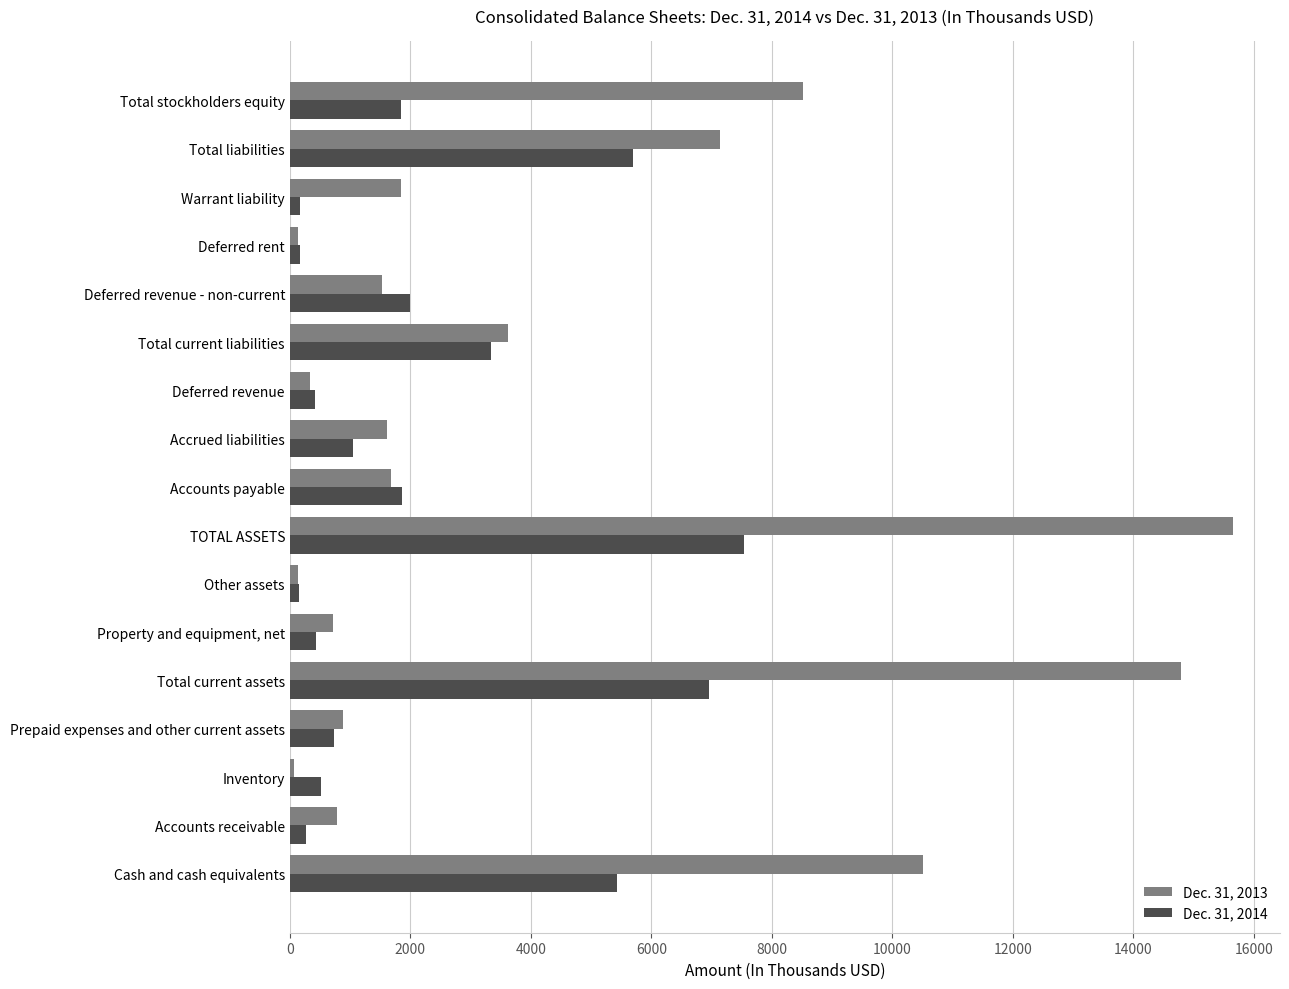

Where is Dec. 31, 2013 nearest to the value 7860?

Total stockholders equity